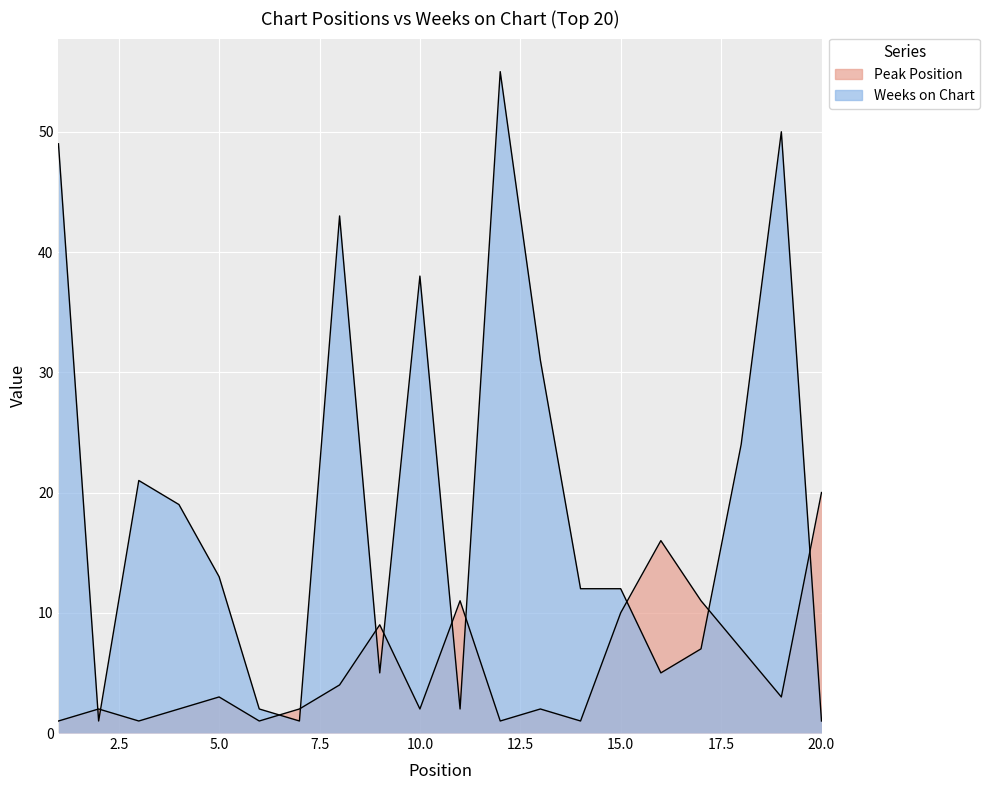

Which category has the highest value across all series?

12